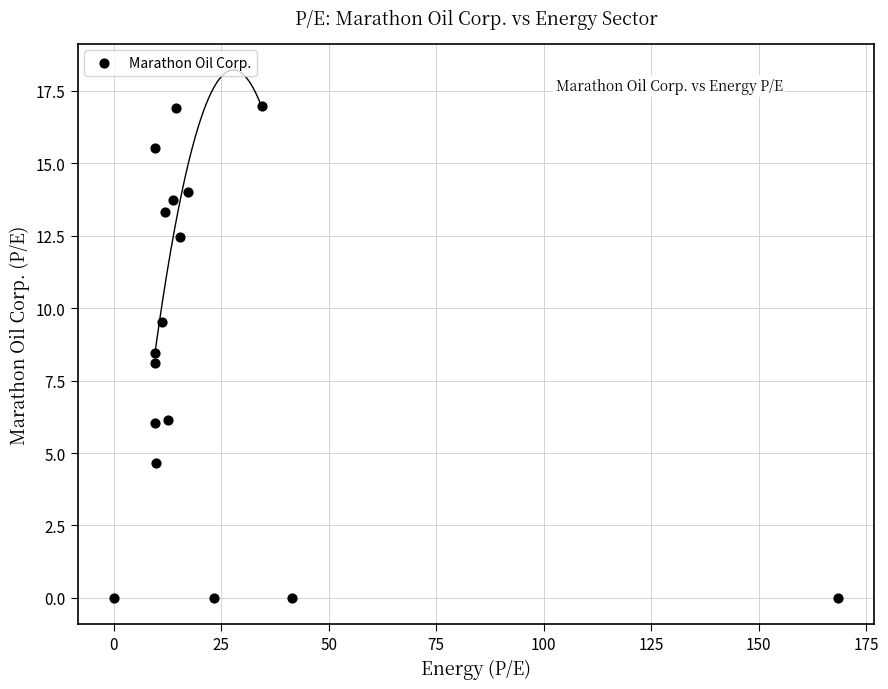

What is the range of Y values (max minus min)?

17.0